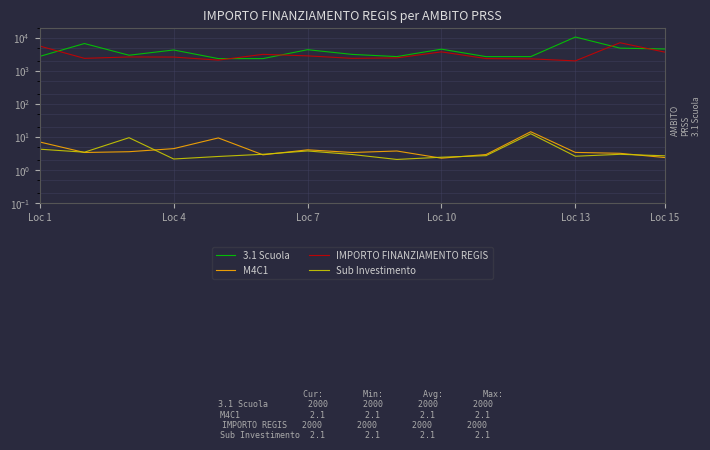

What is the minimum value shown in the chart?

2.1